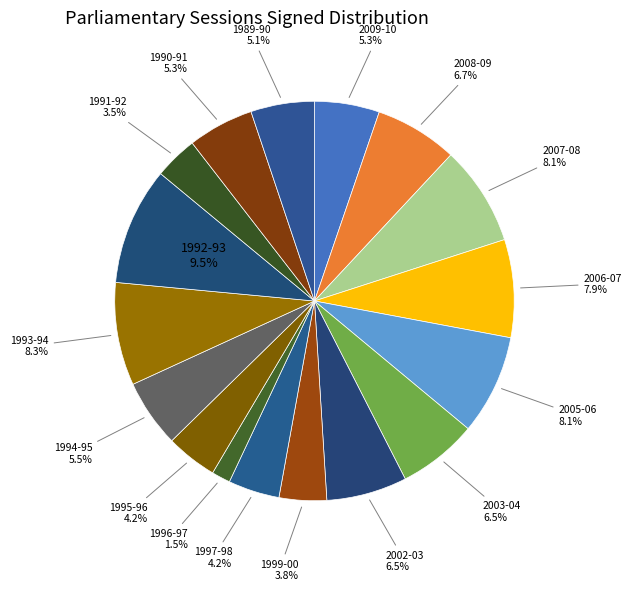

How many slices are in this pie chart?

17